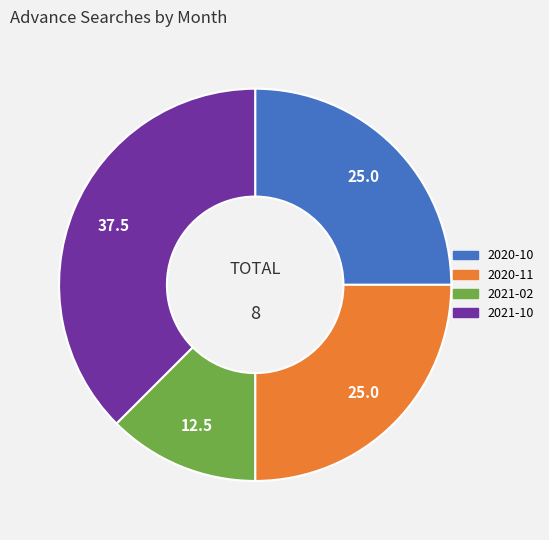

How many slices are in this pie chart?

4